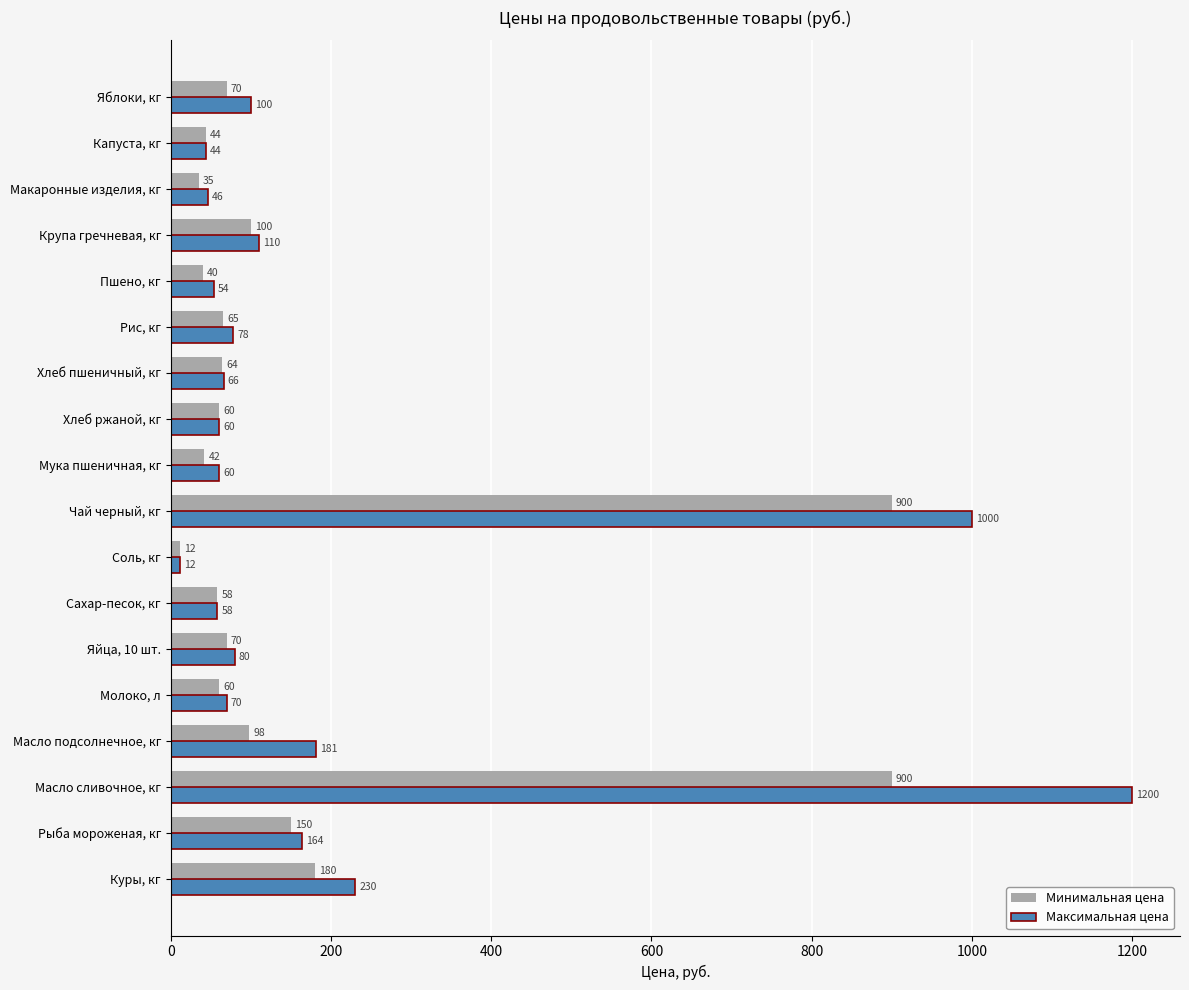

The Максимальная цена series shows 307 at Куры, кг. True or false?

False